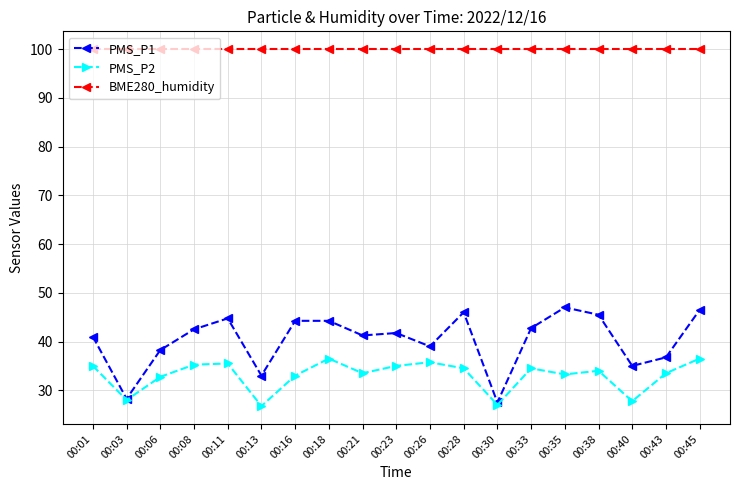

Rank the series by their maximum value, from highest to lowest.

BME280_humidity, PMS_P1, PMS_P2